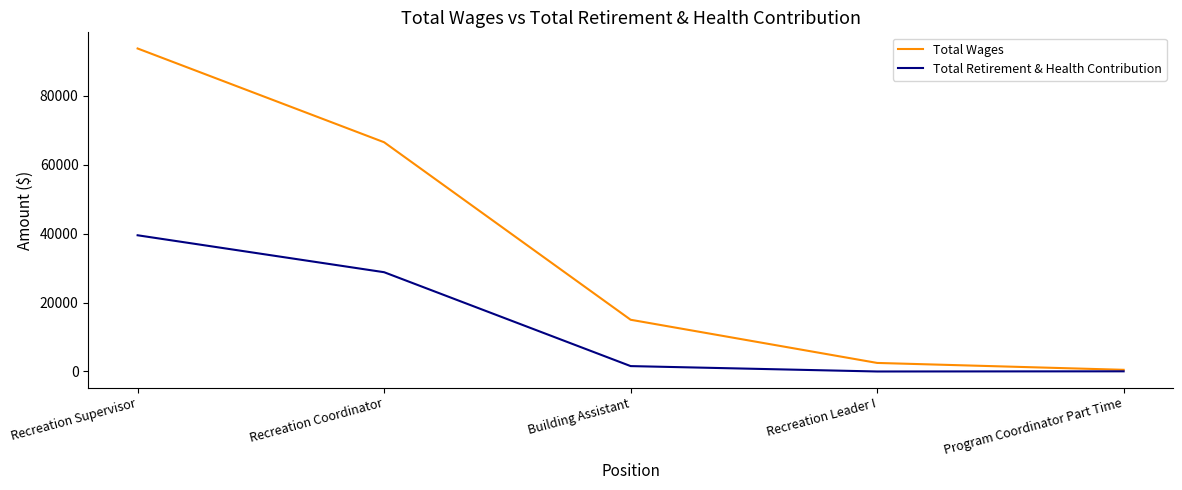

Which series has the largest total across all categories?

Total Wages